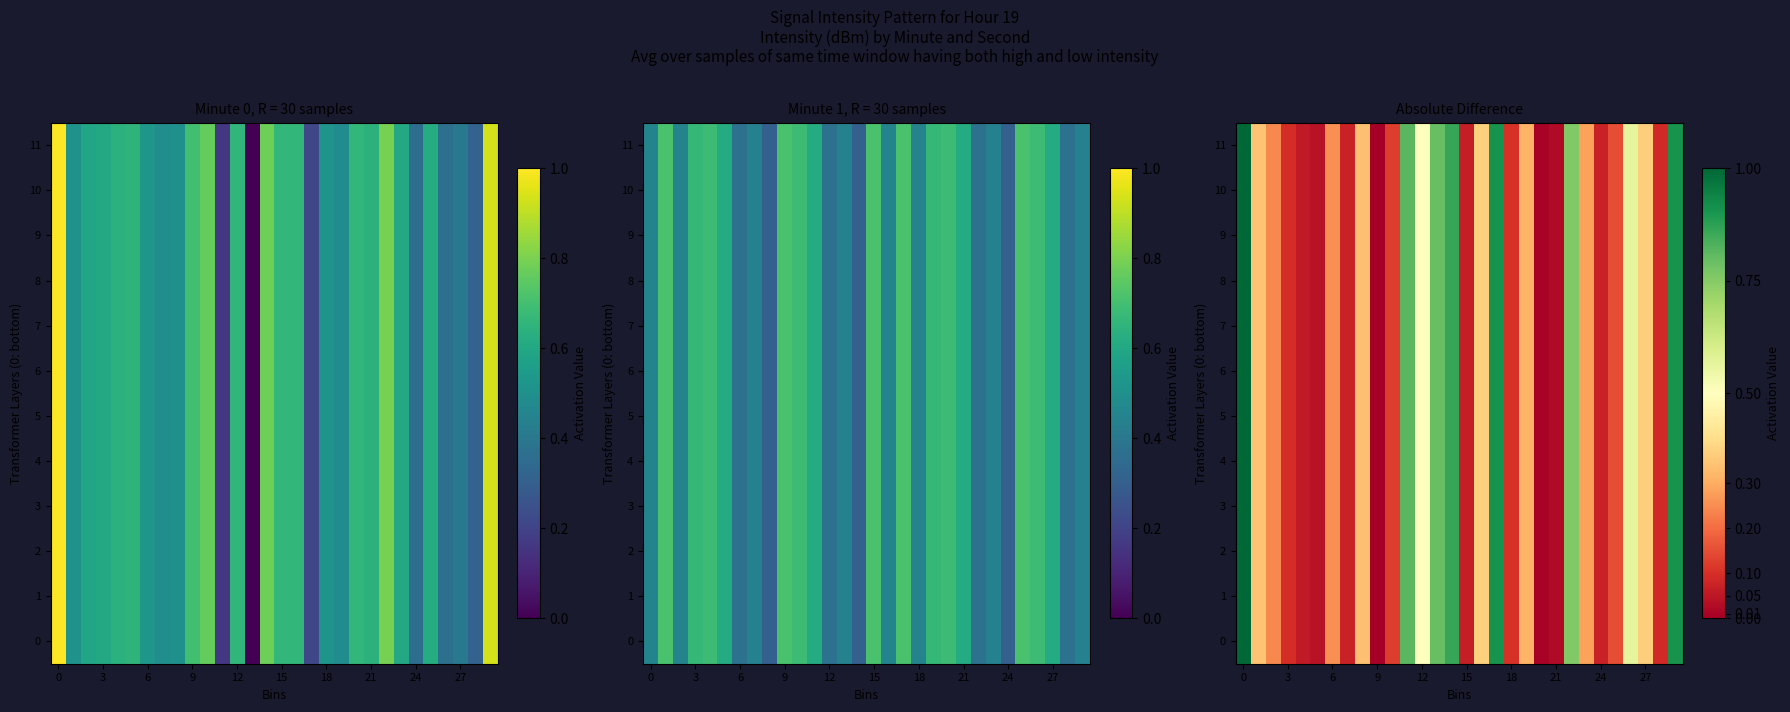

What is the total value across all series at 6?

3.1